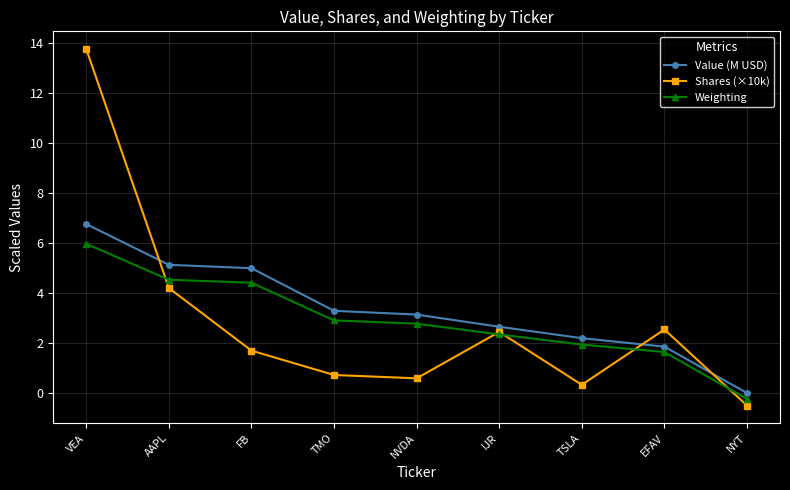

Which category has the highest value across all series?

VEA